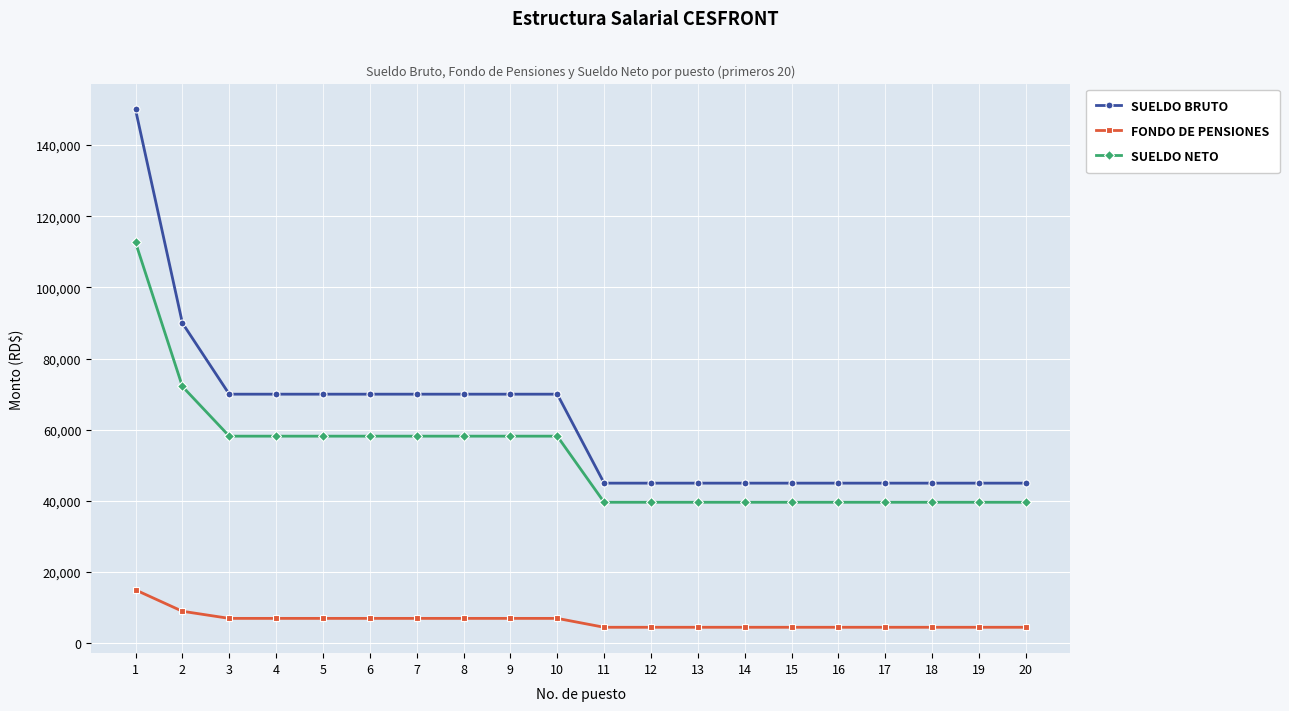

Which series changed the most between 2 and 14?

SUELDO BRUTO